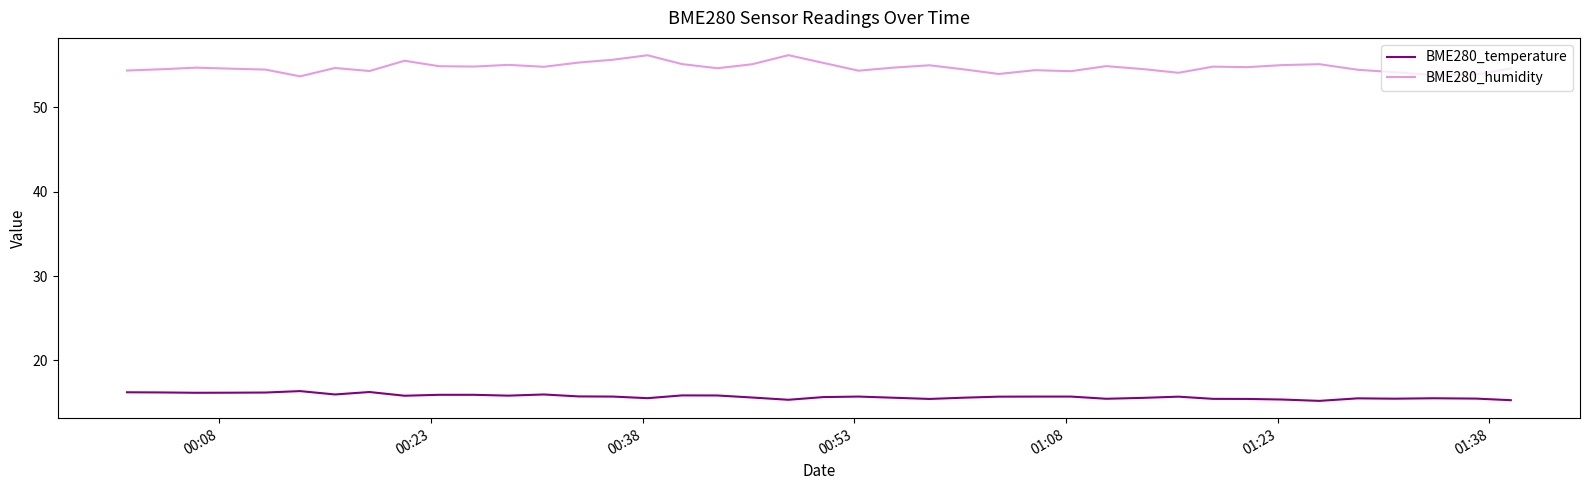

Which series has the widest spread of values?

BME280_humidity